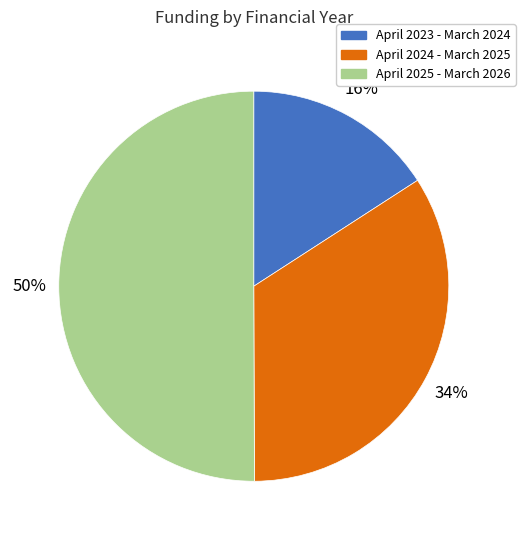

Which category accounts for the majority?

April 2025 - March 2026